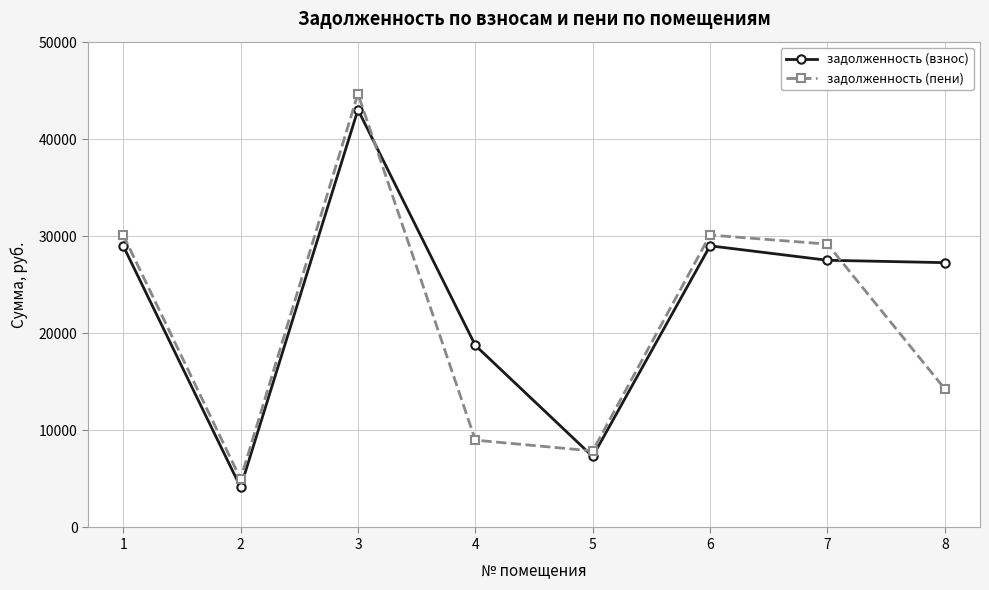

What is the sum of the задолженность (пени) values at 3 and 8?

58959.5